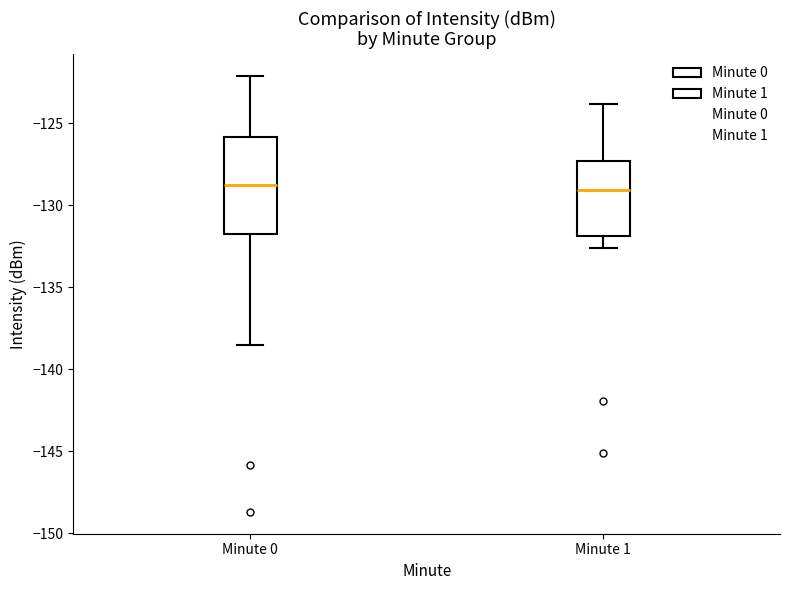

Where does the upper whisker of the box for Minute 0 end on the y-axis? The values are not printed on the chart, so give them approximately, as read against the axis.

-122.0